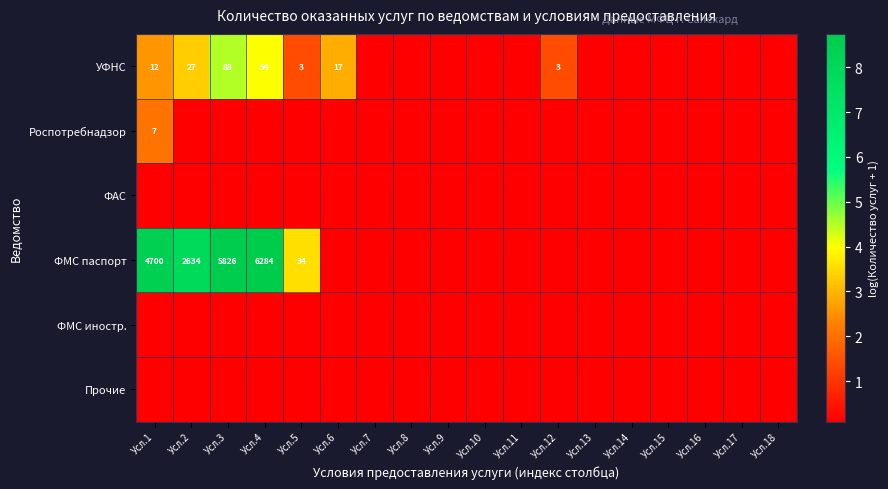

Is the value of Роспотребнадзор at Усл.1 greater than the value of ФМС паспорт at Усл.5?

No